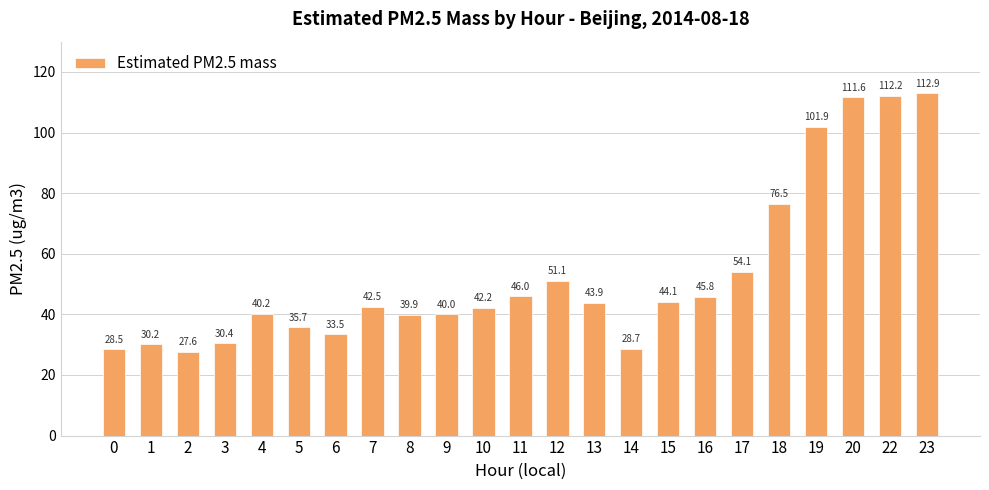

What is the sum of the values at 2 and 6?

61.1